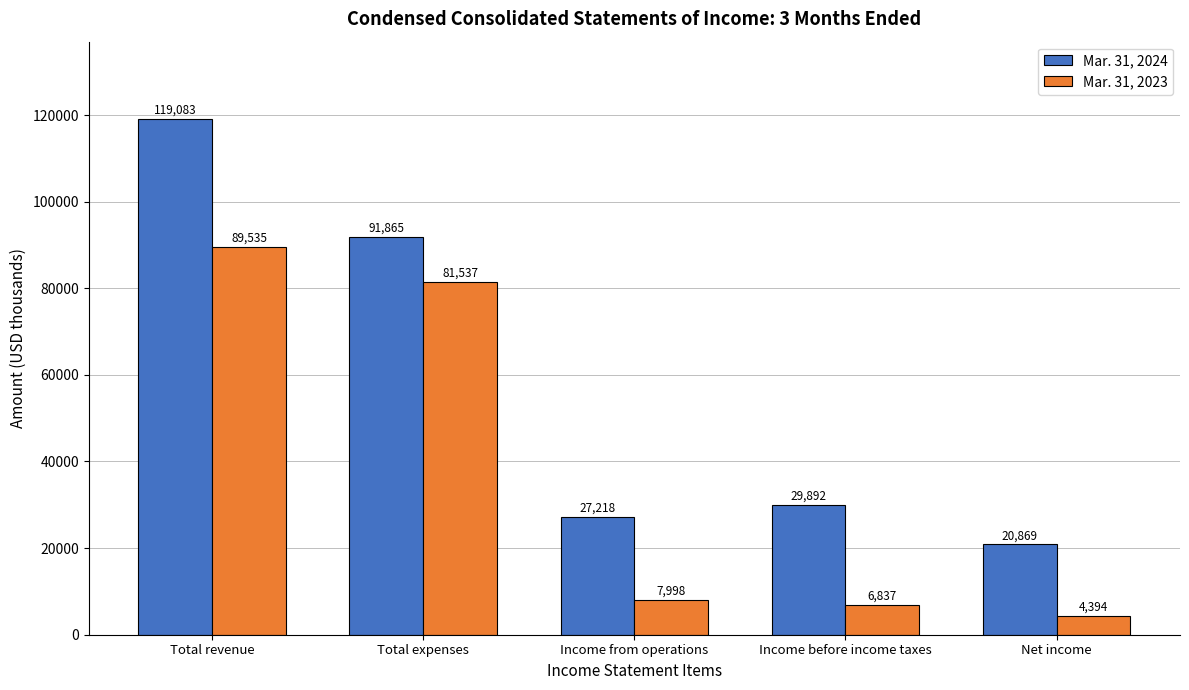

Where does the Mar. 31, 2023 series first go above 7998?

Total revenue